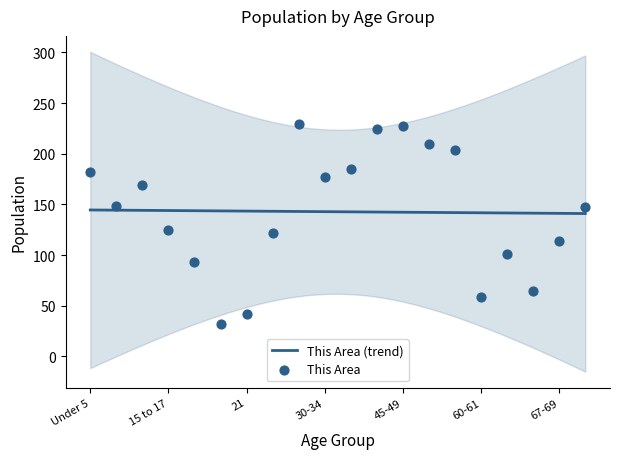

What is the change in value from 18-19 to 25-29?

+136